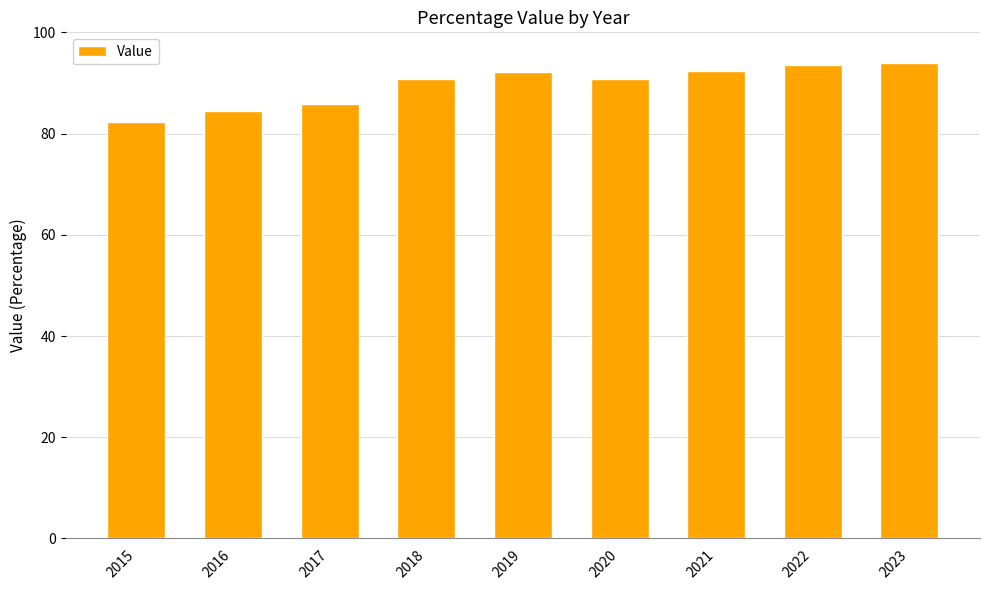

What is the ratio of the value at 2018 to the value at 2021?

1.0